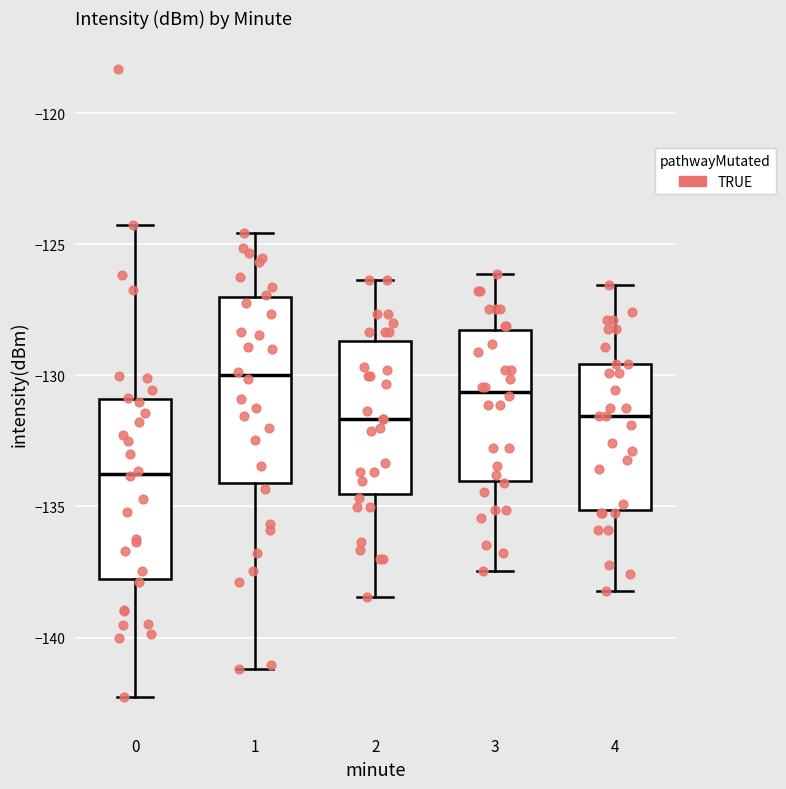

Reading left to right, transcribe this box plot: for each box, give where its median line is, the range the box spans, and where its two whiskers end, as read against the y-axis. The values are not printed on the chart, so give them approximately, as read against the axis.

0: median -134.0, box -138.0 to -131.0, whiskers -142.5 to -124.0
1: median -130.0, box -134.0 to -127.0, whiskers -141.0 to -124.5
2: median -131.5, box -134.5 to -128.5, whiskers -138.5 to -126.5
3: median -130.5, box -134.0 to -128.5, whiskers -137.5 to -126.0
4: median -131.5, box -135.0 to -129.5, whiskers -138.0 to -126.5